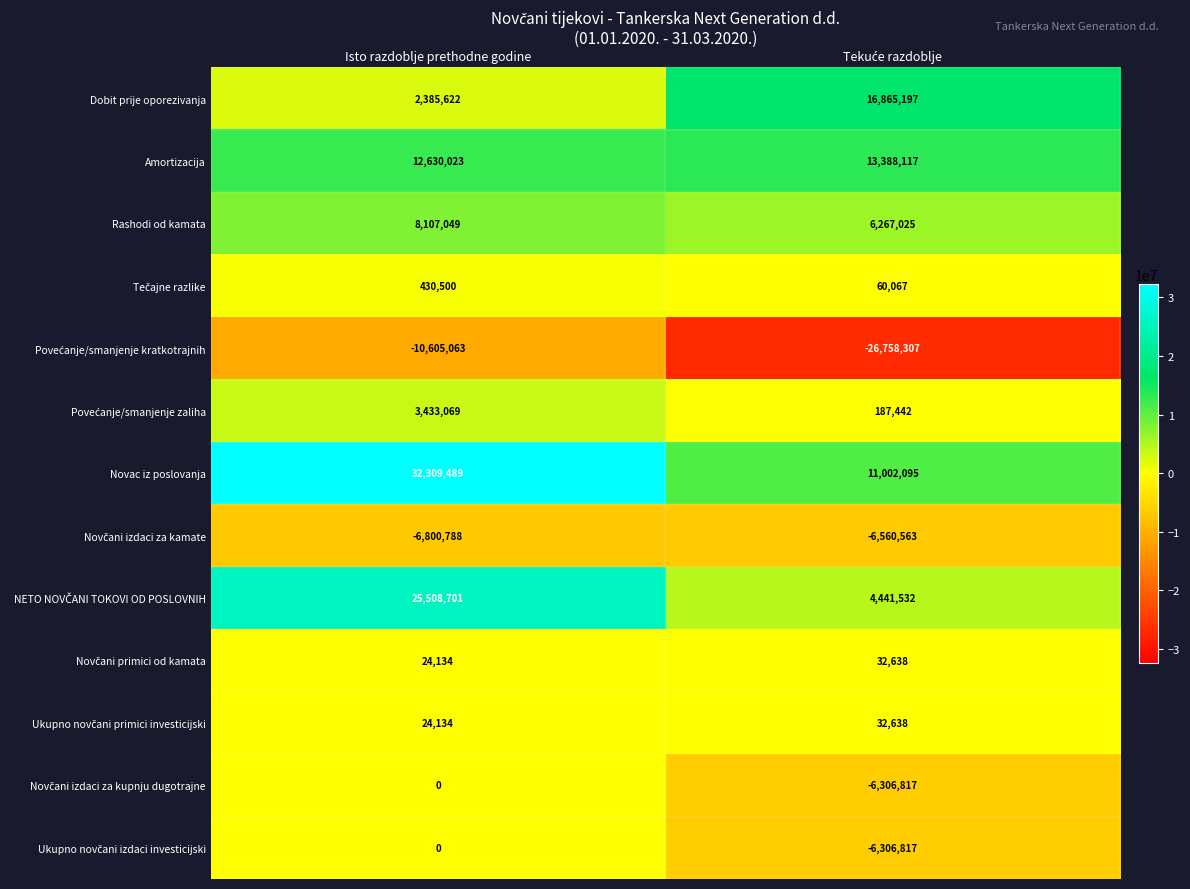

At which label is Dobit prije oporezivanja closest to 9625409?

Isto razdoblje prethodne godine